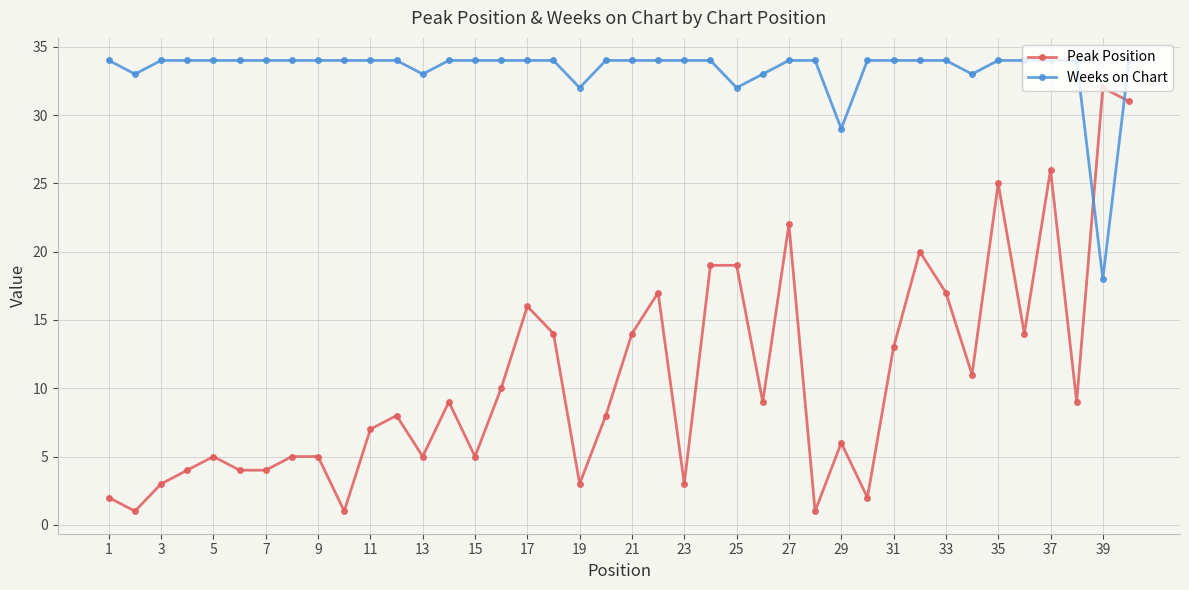

What is the average value of the Peak Position series?

11